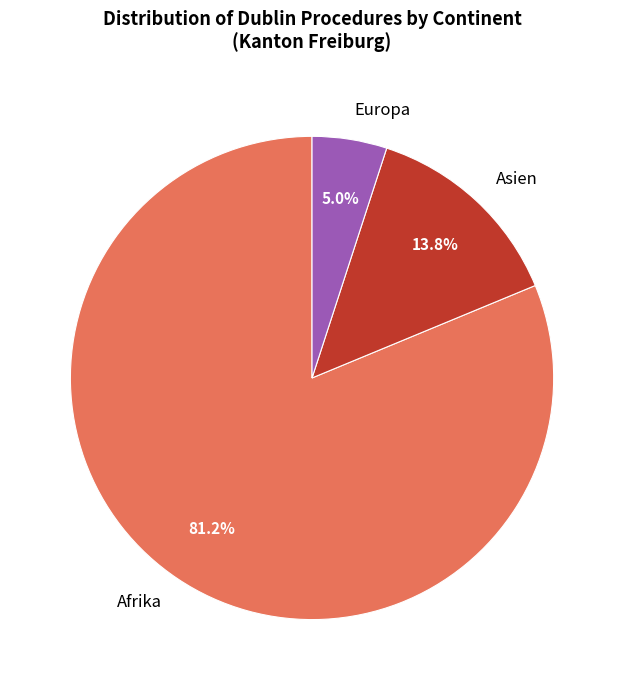

Which slice represents more than half of the pie?

Afrika